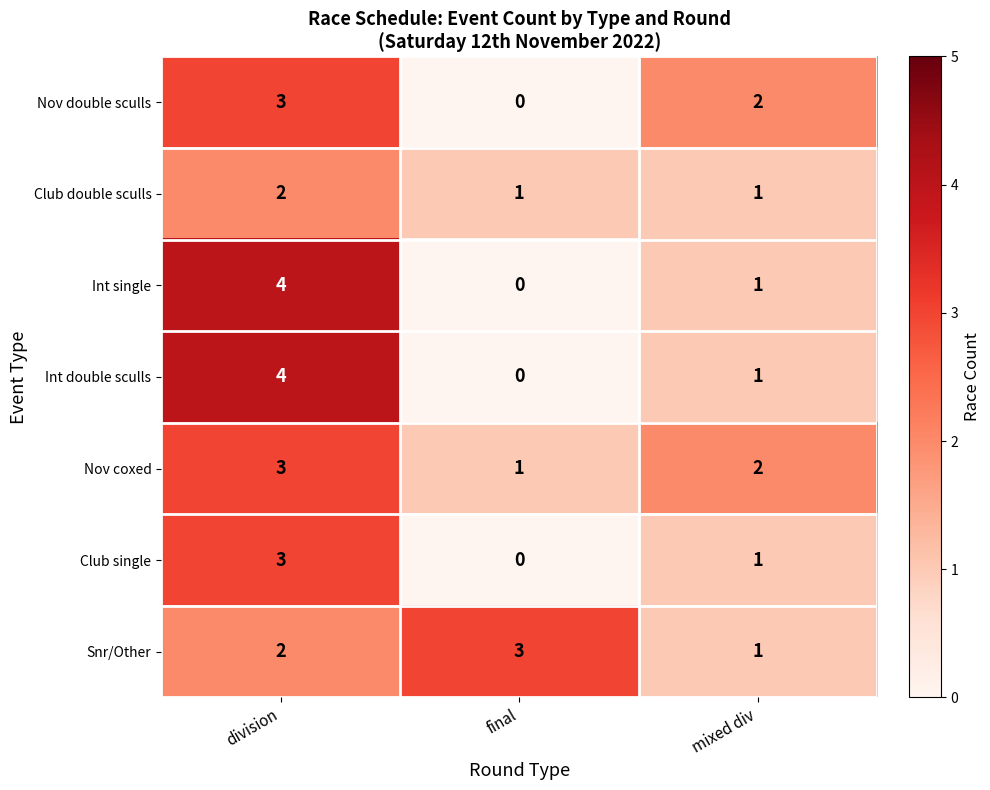

At which category is the sum across all series the highest?

division